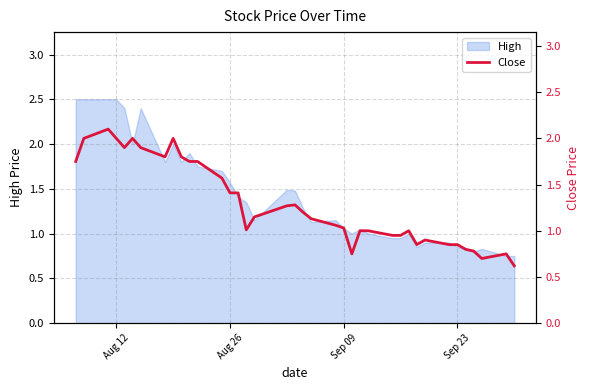

What is the maximum value for High?

2.5